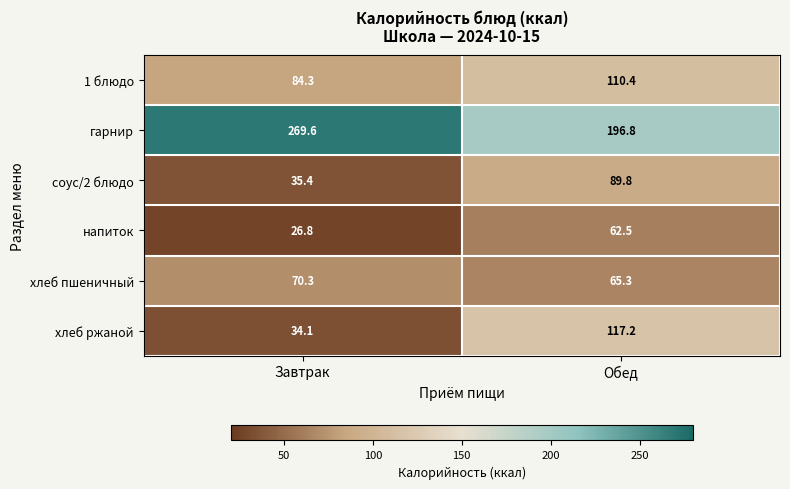

How many data points in хлеб пшеничный are above 70?

1